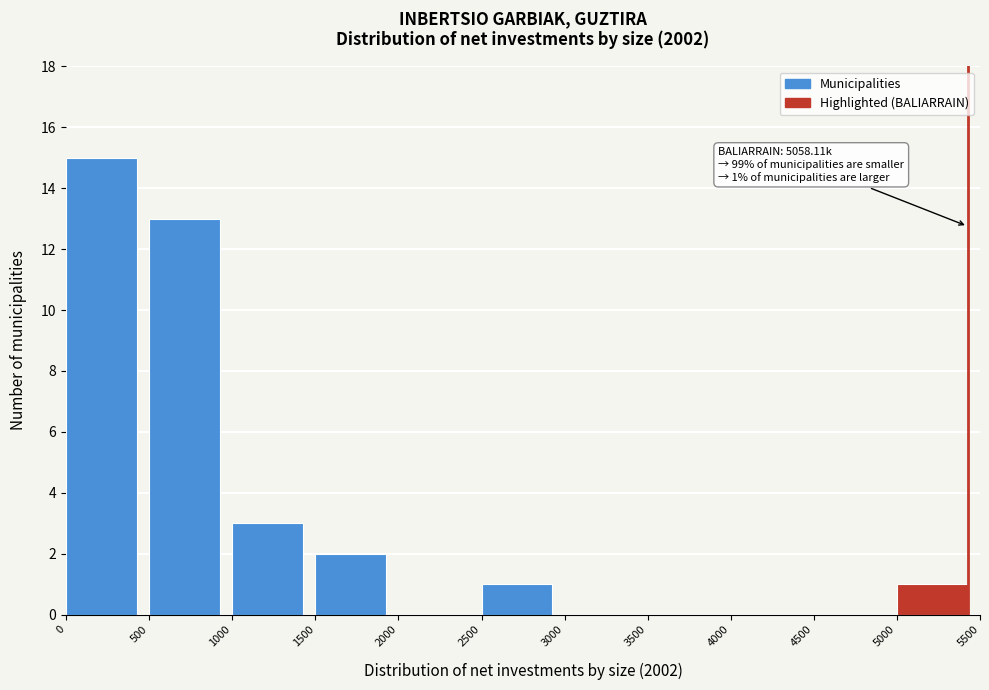

Which range on the x-axis has the tallest bar?

0 to 500